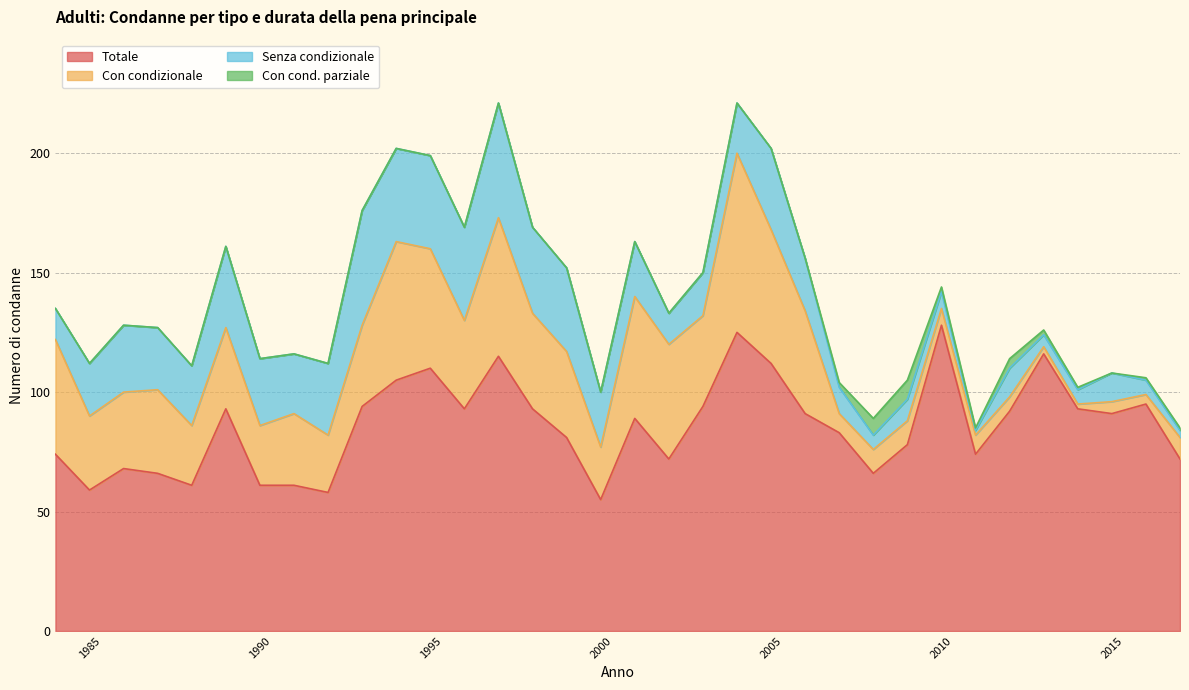

Which series has the largest range (max minus min)?

Totale